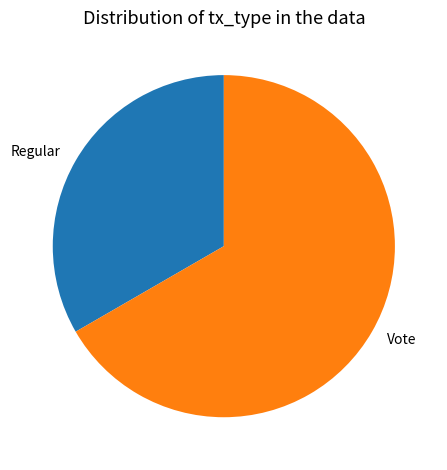

Count the number of slices in the pie.

2